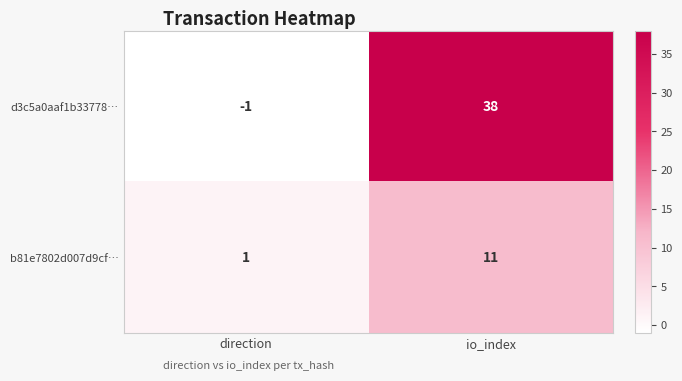

The b81e7802d007d9cf… series shows 1 at direction. True or false?

True